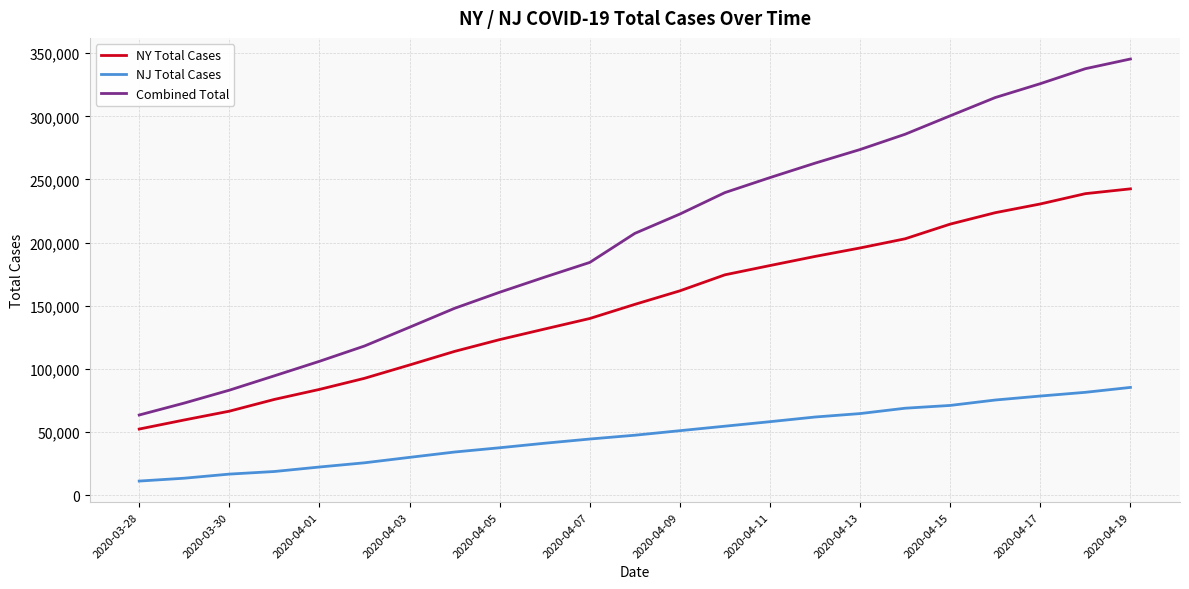

Which series has the largest total across all categories?

Combined Total